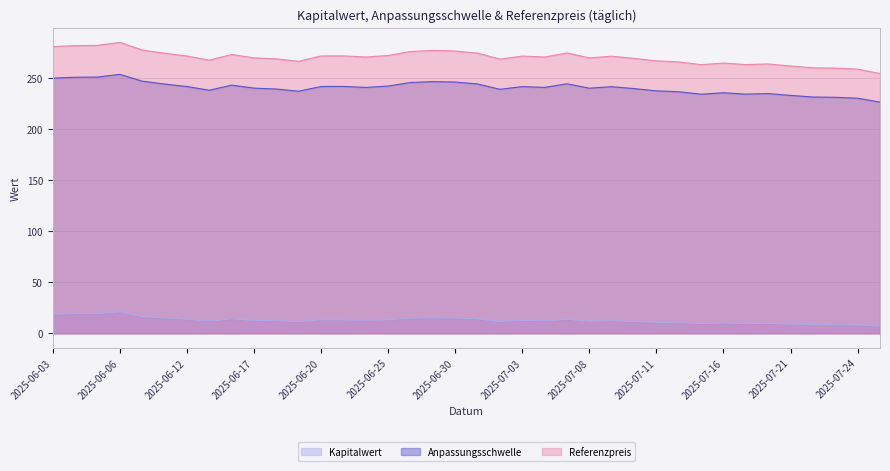

True or false: Kapitalwert and Anpassungsschwelle intersect in this chart.

False